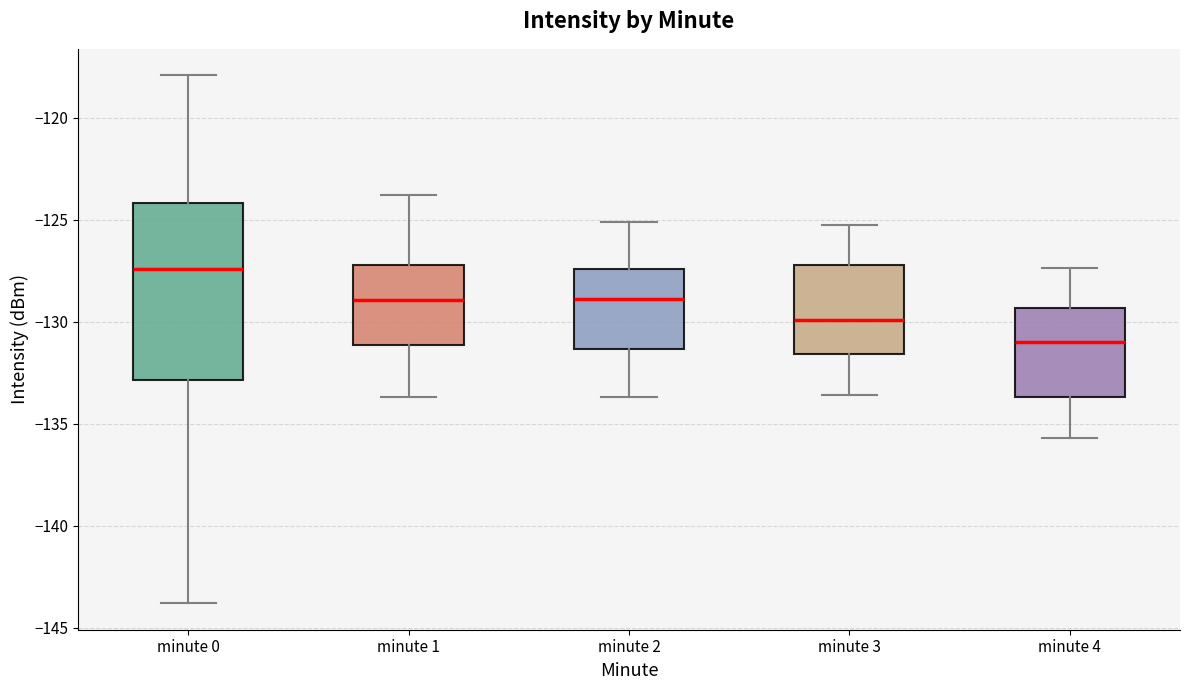

Which box's median line is the highest?

minute 0